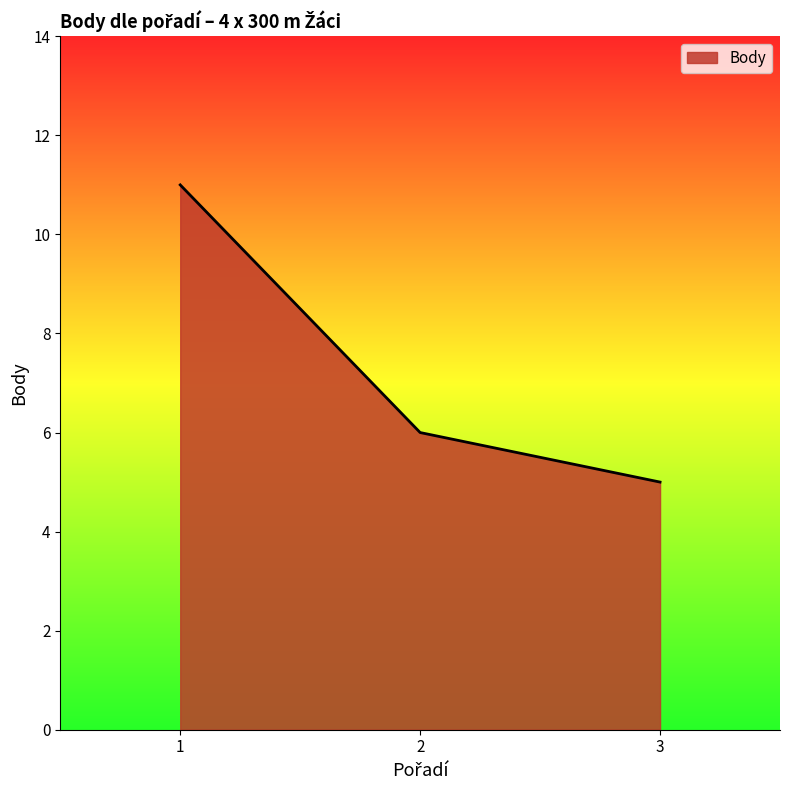

Read the value at 1.

11